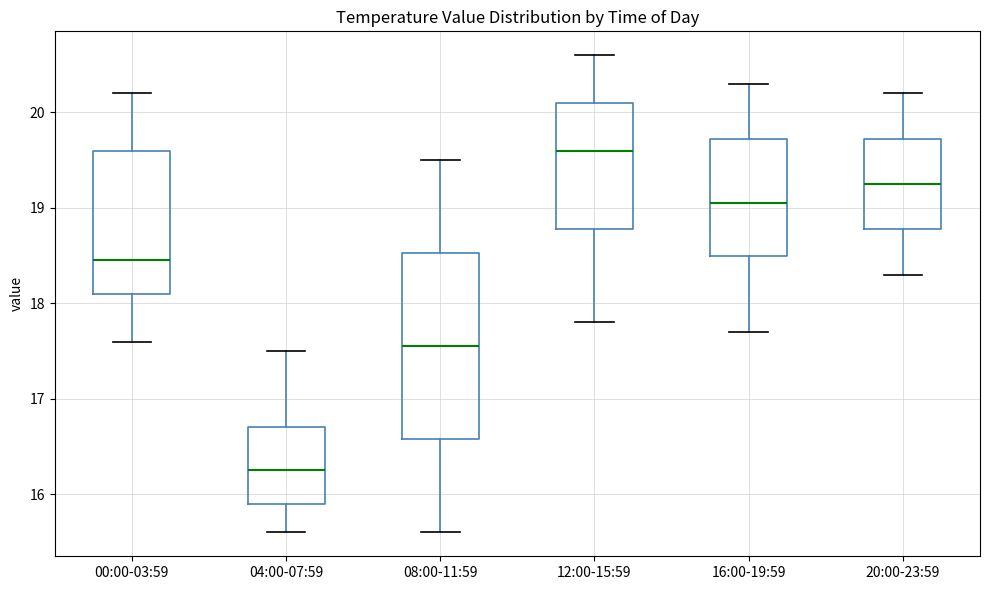

Where is the lower edge of the box for 20:00-23:59 on the y-axis? The values are not printed on the chart, so give them approximately, as read against the axis.

18.8